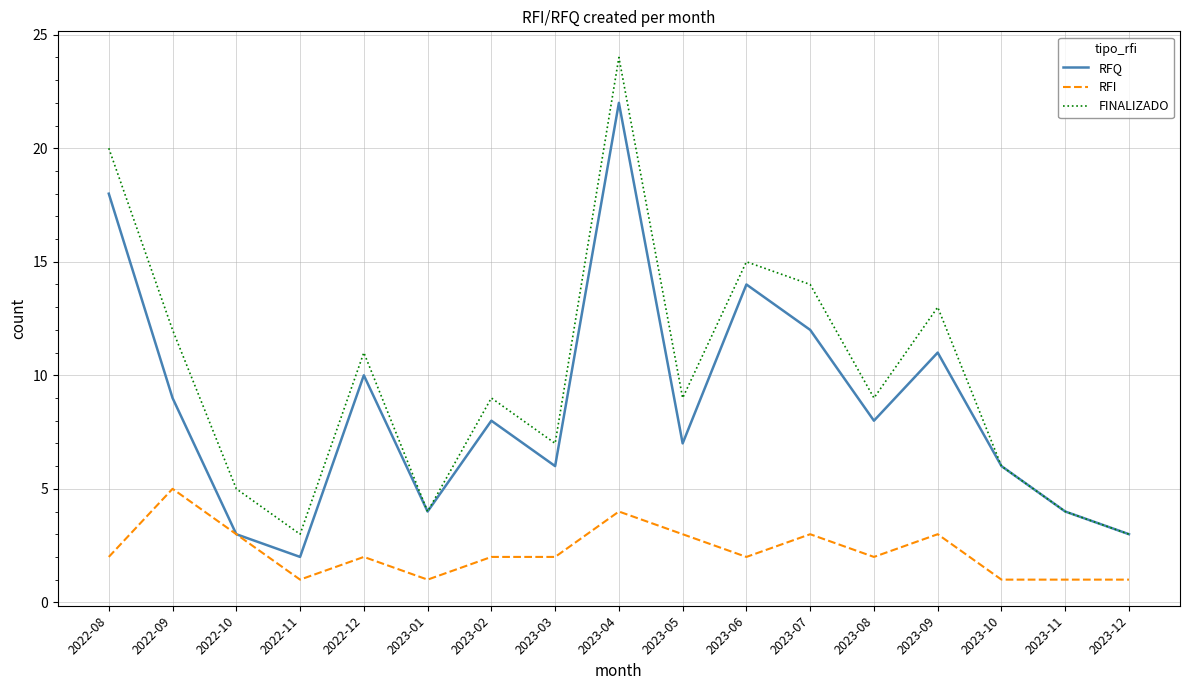

What is the greatest value displayed?

24